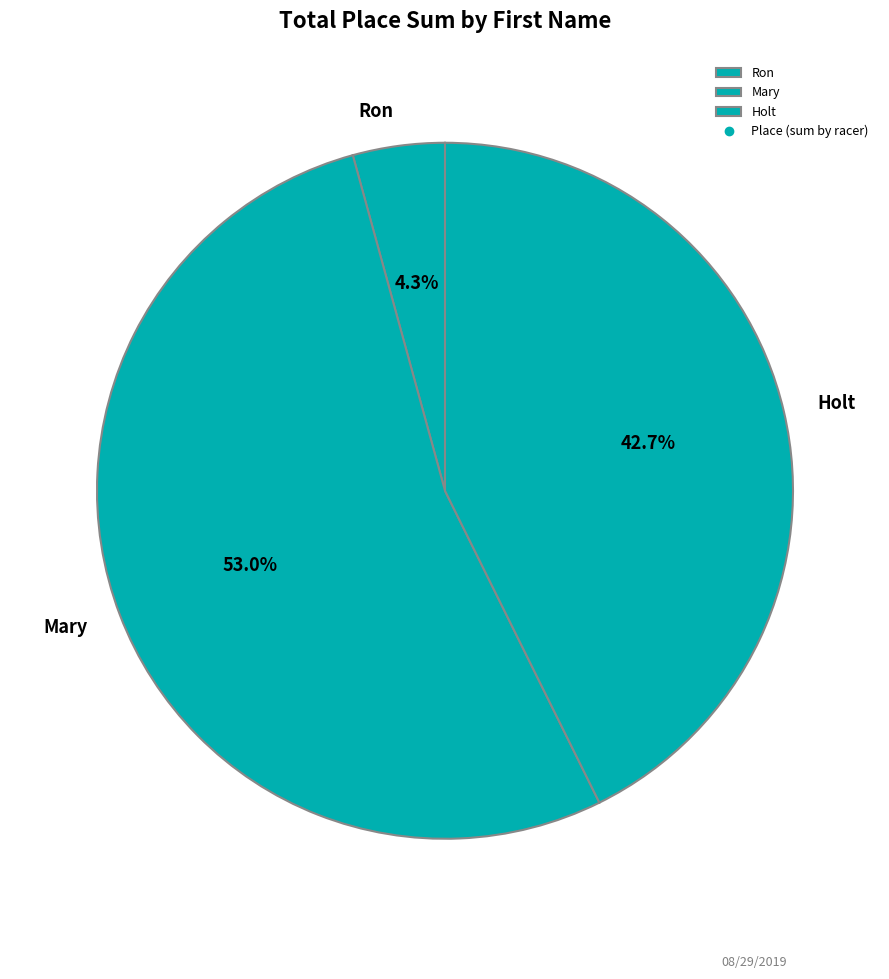

To the nearest percent, what percentage of the pie is Mary?

53%